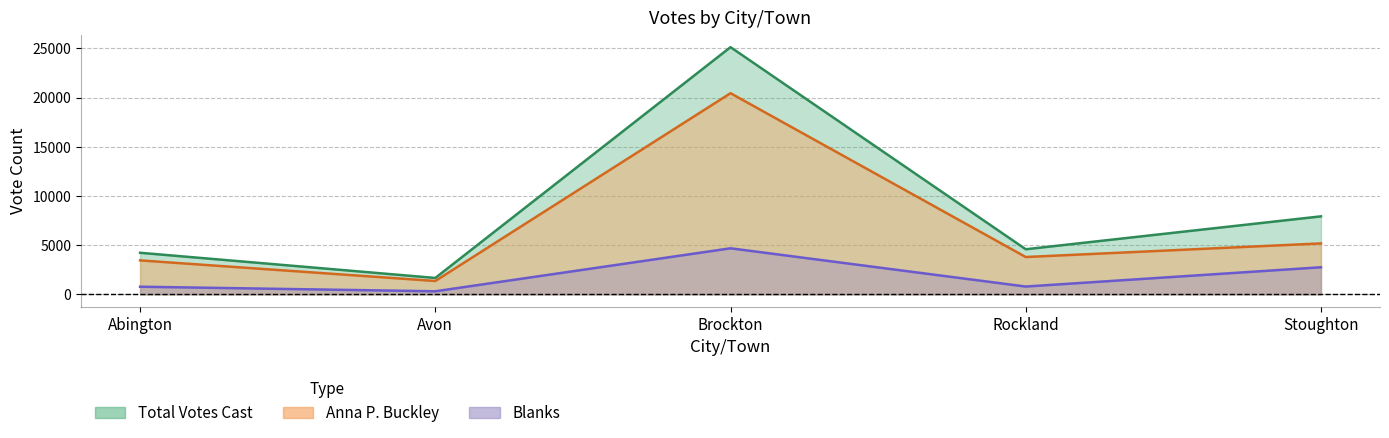

True or false: Anna P. Buckley has a value of 20442 at Brockton.

True